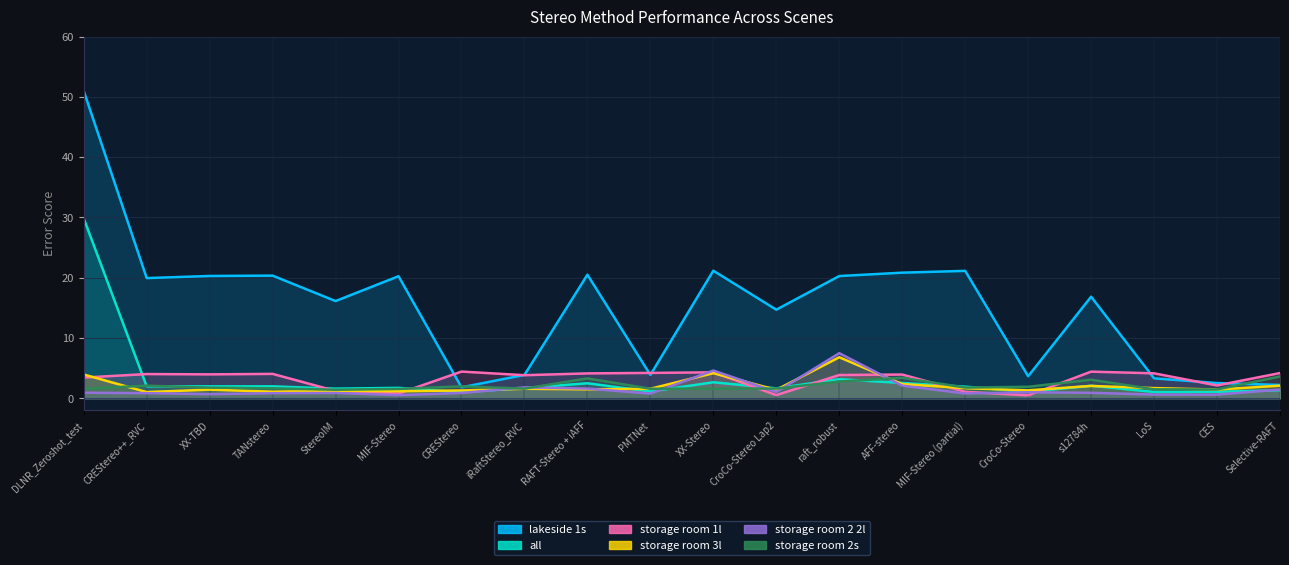

List the labels in order of storage room 2s value, smallest first.

StereoIM, CES, LoS, MIF-Stereo, PMTNet, DLNR_Zeroshot_test, iRaftStereo_RVC, XX-Stereo, CroCo-Stereo Lap2, TANstereo, XX-TBD, MIF-Stereo (partial), CroCo-Stereo, CREStereo, CREStereo++_RVC, raft_robust, s12784h, RAFT-Stereo + iAFF, AFF-stereo, Selective-RAFT